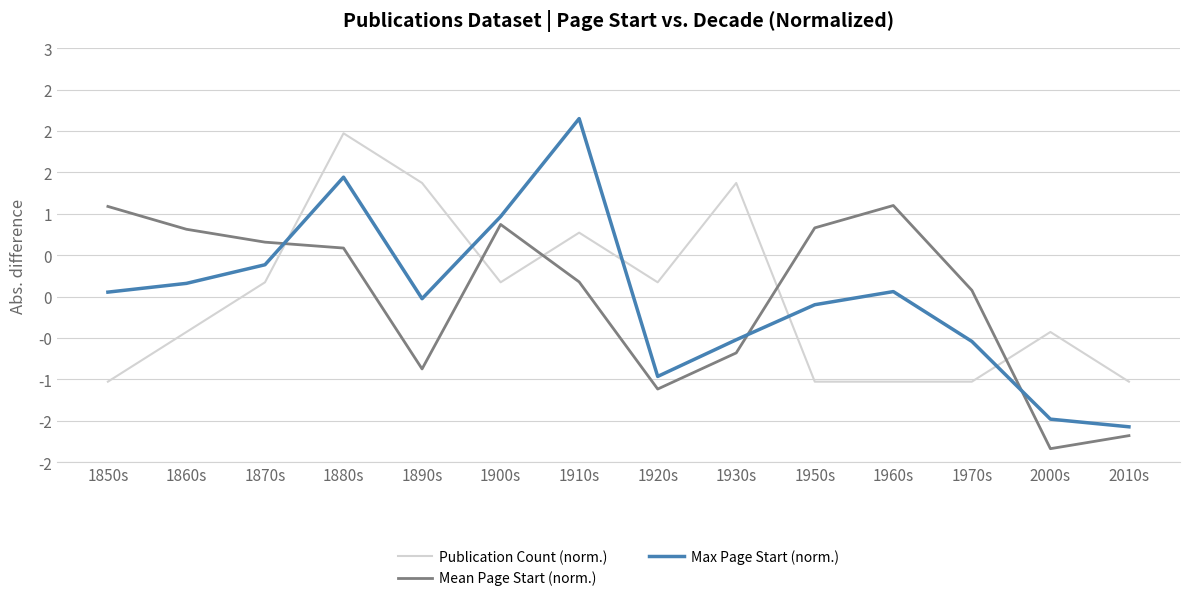

Which series has the widest spread of values?

Max Page Start (norm.)